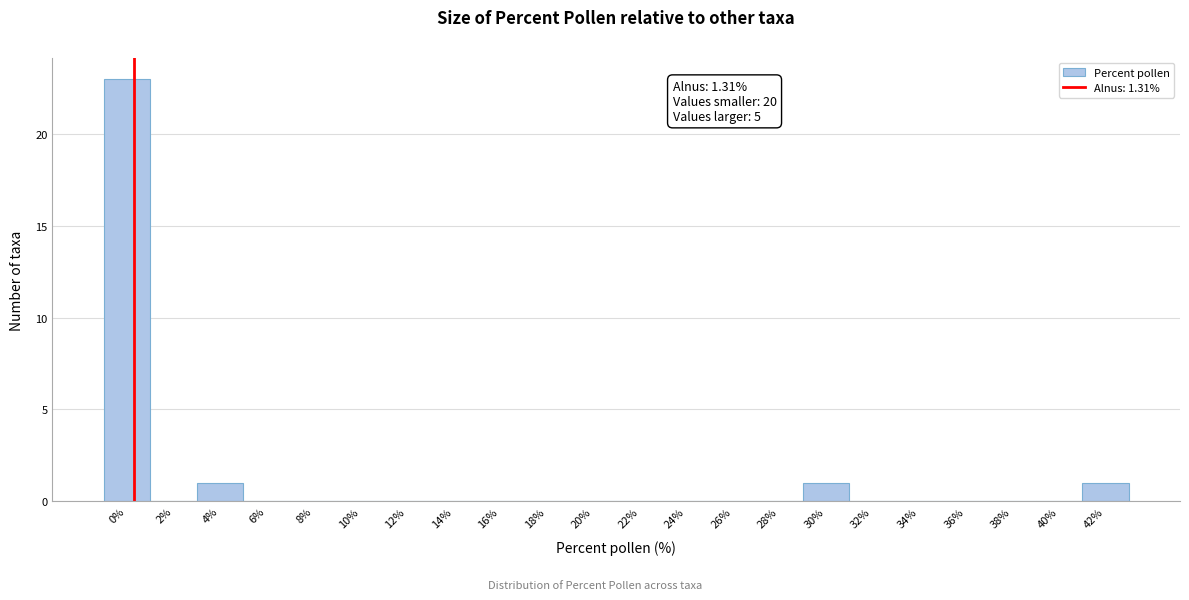

Reading right to left, list all the values displayed in this chart.

42%=1	40%=0	38%=0	36%=0	34%=0	32%=0	30%=1	28%=0	26%=0	24%=0	22%=0	20%=0	18%=0	16%=0	14%=0	12%=0	10%=0	8%=0	6%=0	4%=1	2%=0	0%=23